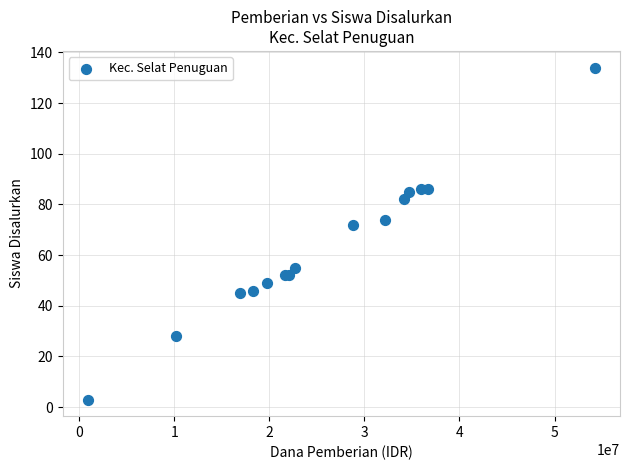

What Y value in the scatter plot is closest to 68?

72